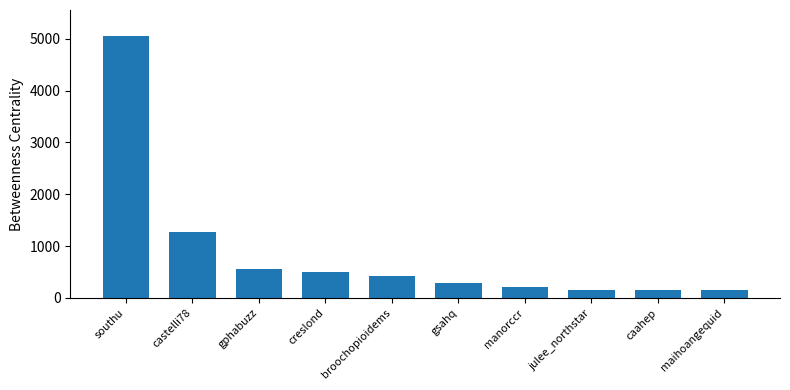

How many data points are less than 419?

5